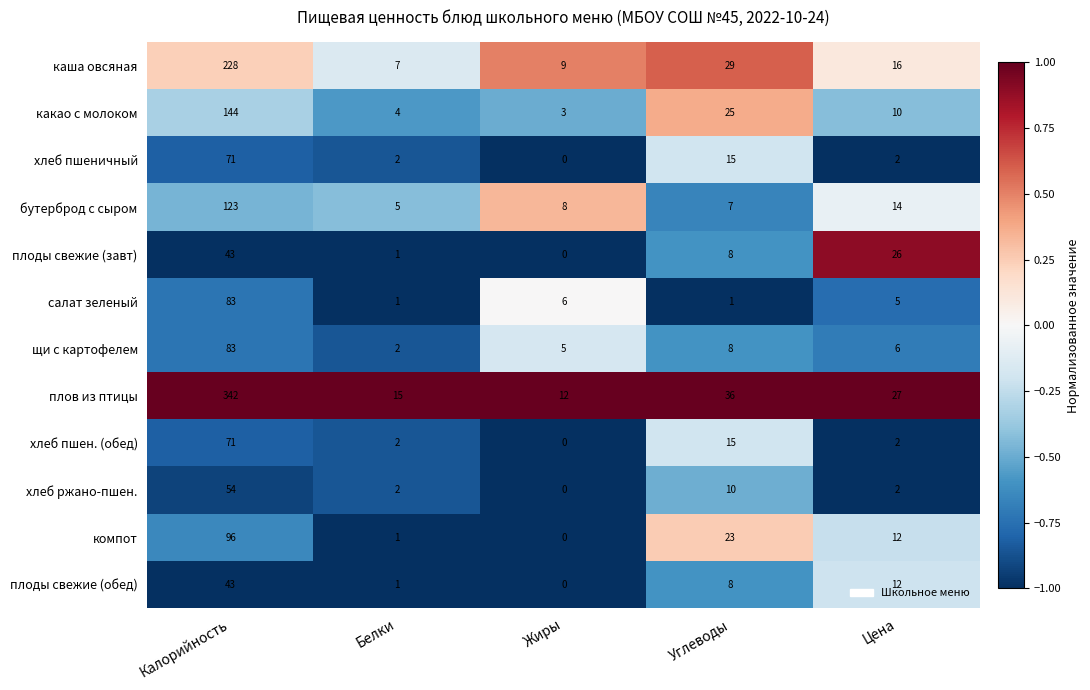

At which category is the sum across all series the highest?

Калорийность